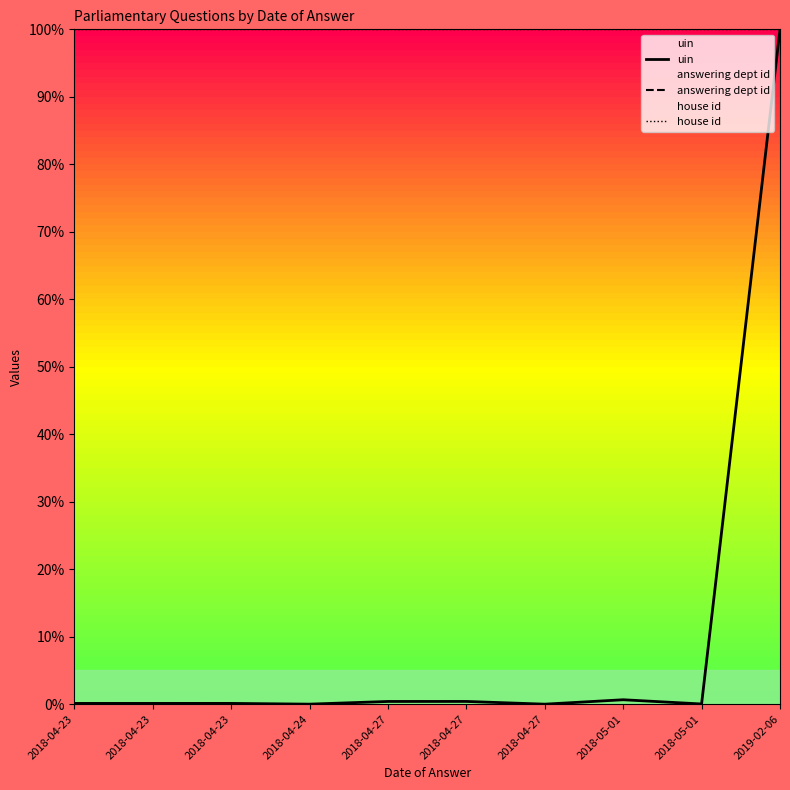

Reading right to left, list all the values displayed in this chart.

uin: 100.0	0.0	0.7	0.0	0.4	0.4	0.0	0.1	0.1	0.1
answering dept id: 100.0	100.0	100.0	100.0	100.0	100.0	100.0	100.0	100.0	100.0
house id: 100.0	100.0	100.0	100.0	100.0	100.0	100.0	100.0	100.0	100.0